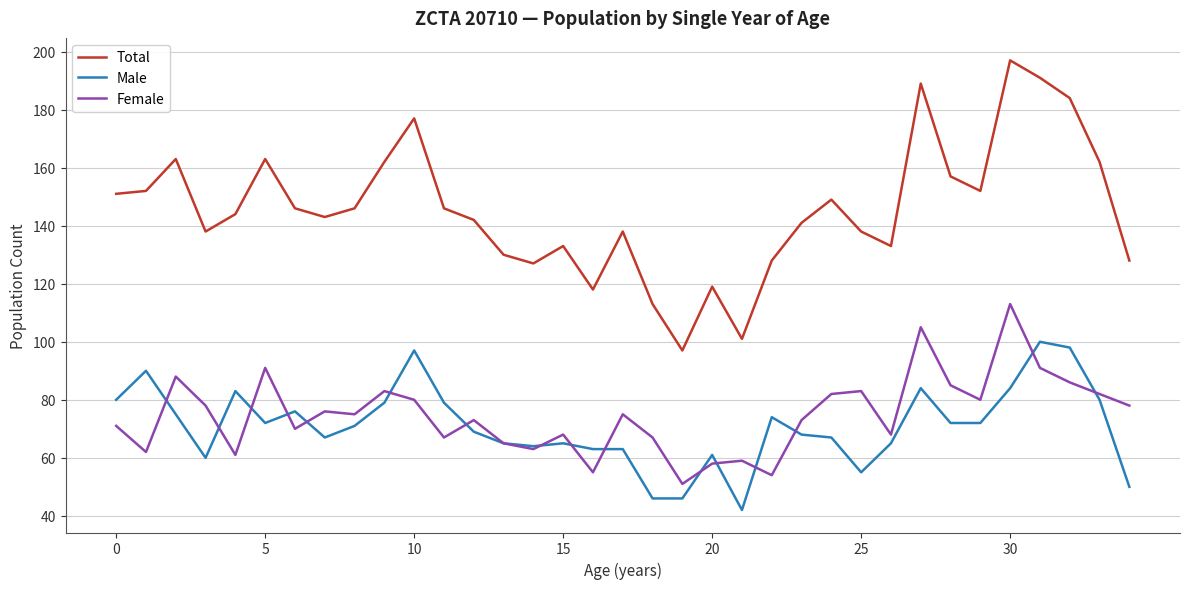

What is the minimum value shown in the chart?

42